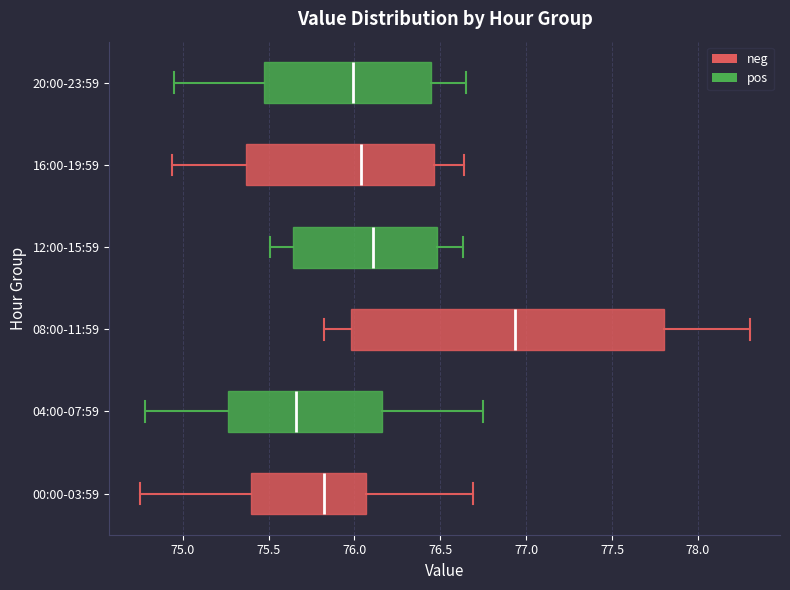

Where is the right edge of the box for 04:00-07:59 on the x-axis? The values are not printed on the chart, so give them approximately, as read against the axis.

76.15